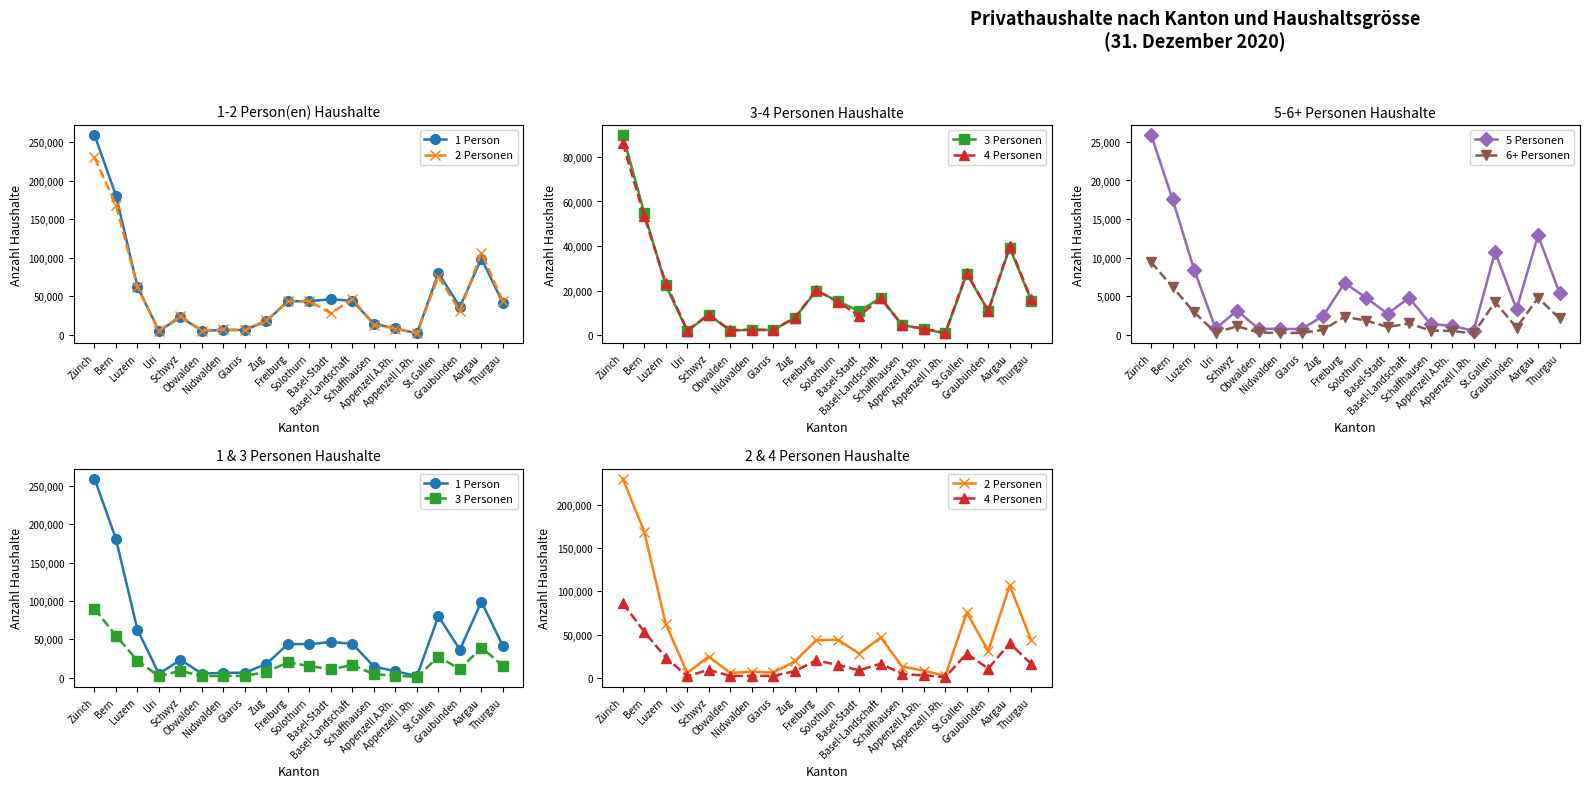

What is the sum of the 6+ Personen values at Schaffhausen and Schwyz?

1634